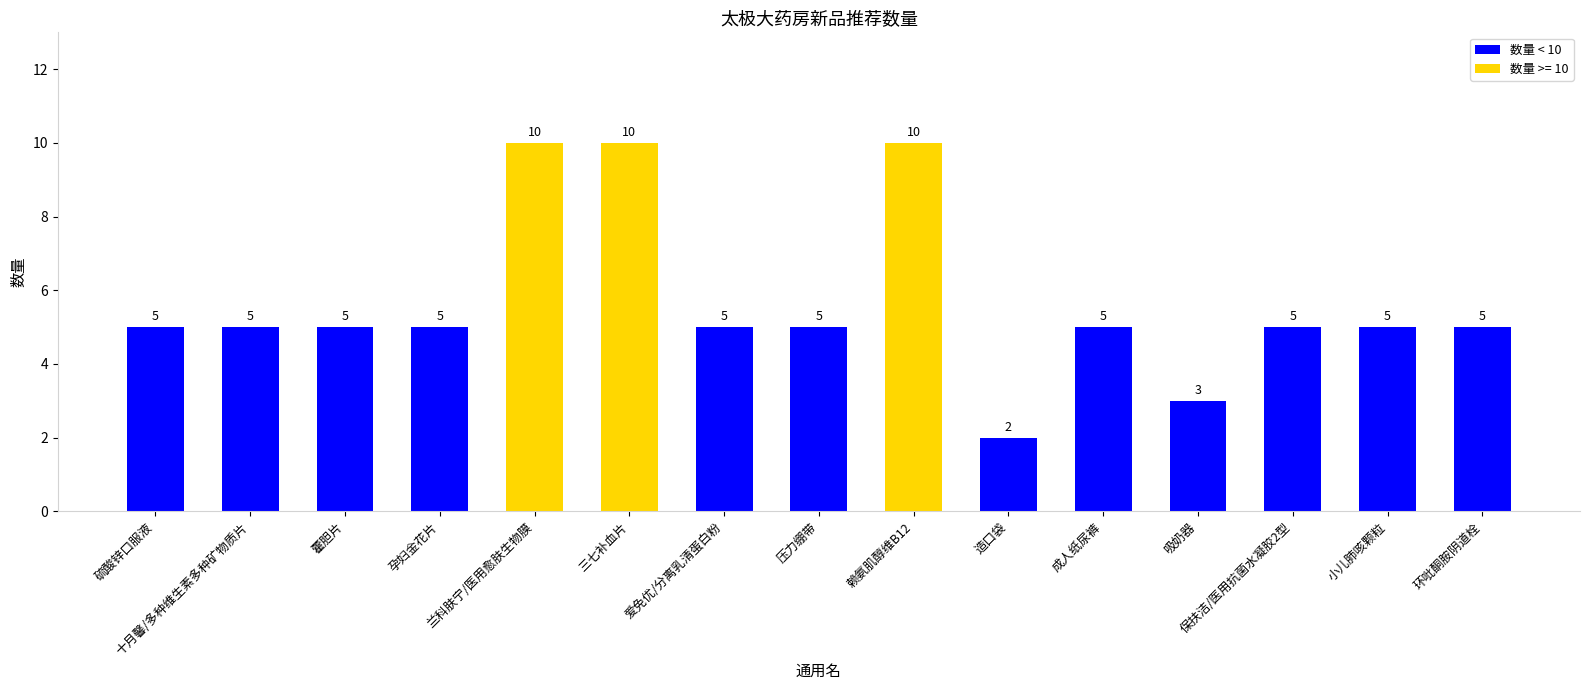

What is the change in value from 造口袋 to 保扶洁/医用抗菌水凝胶2型?

+3